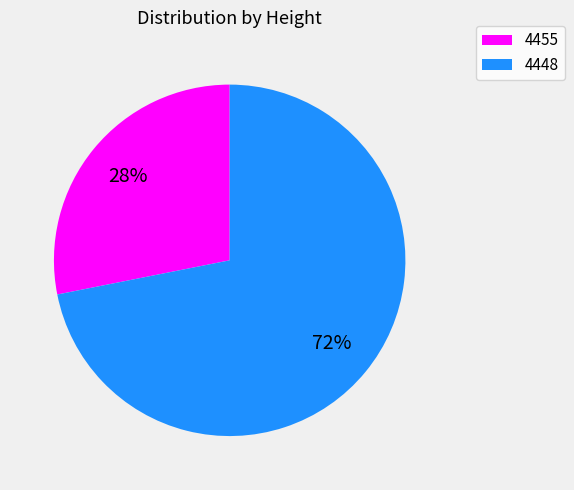

Which slice is the smallest?

4455